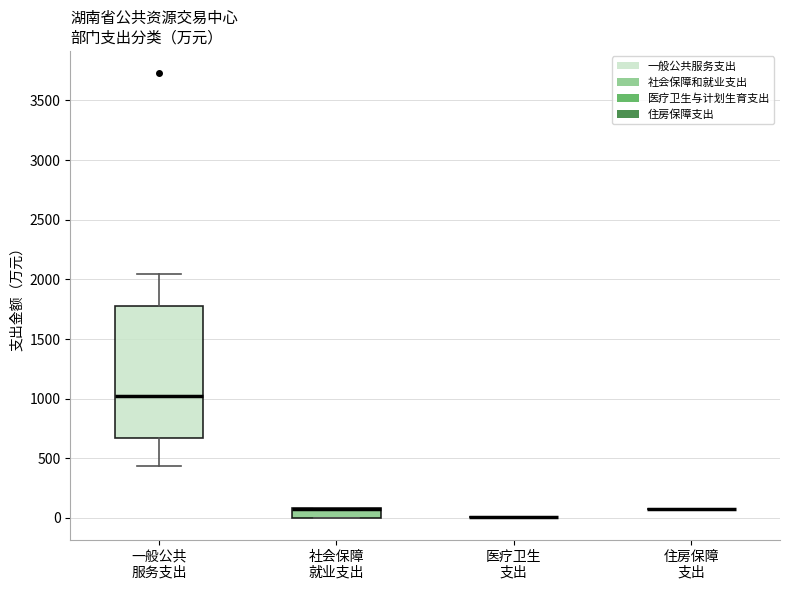

Reading left to right, read every box against the y-axis: the position of its median line, the range the box covers, and the ends of its whiskers. The values are not printed on the chart, so give them approximately, as read against the axis.

一般公共 服务支出: median 1000, box 650 to 1800, whiskers 450 to 2050
社会保障 就业支出: median 100 (drawn on the box's upper edge), box 0 to 100, whiskers 0 to 100
医疗卫生 支出: box collapsed to a line at 0, whiskers 0 to 0
住房保障 支出: box collapsed to a line at 50, whiskers 50 to 50